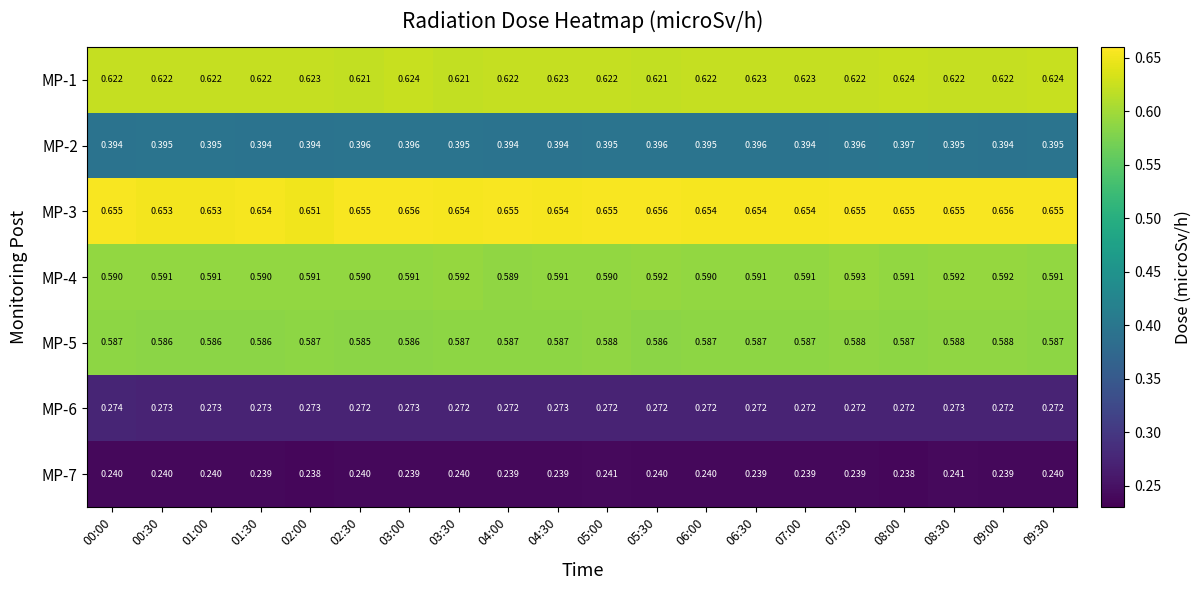

Reading left to right, what are all the values shown in this chart?

MP-1: 00:00=0.6	00:30=0.6	01:00=0.6	01:30=0.6	02:00=0.6	02:30=0.6	03:00=0.6	03:30=0.6	04:00=0.6	04:30=0.6	05:00=0.6	05:30=0.6	06:00=0.6	06:30=0.6	07:00=0.6	07:30=0.6	08:00=0.6	08:30=0.6	09:00=0.6	09:30=0.6
MP-2: 00:00=0.4	00:30=0.4	01:00=0.4	01:30=0.4	02:00=0.4	02:30=0.4	03:00=0.4	03:30=0.4	04:00=0.4	04:30=0.4	05:00=0.4	05:30=0.4	06:00=0.4	06:30=0.4	07:00=0.4	07:30=0.4	08:00=0.4	08:30=0.4	09:00=0.4	09:30=0.4
MP-3: 00:00=0.7	00:30=0.7	01:00=0.7	01:30=0.7	02:00=0.7	02:30=0.7	03:00=0.7	03:30=0.7	04:00=0.7	04:30=0.7	05:00=0.7	05:30=0.7	06:00=0.7	06:30=0.7	07:00=0.7	07:30=0.7	08:00=0.7	08:30=0.7	09:00=0.7	09:30=0.7
MP-4: 00:00=0.6	00:30=0.6	01:00=0.6	01:30=0.6	02:00=0.6	02:30=0.6	03:00=0.6	03:30=0.6	04:00=0.6	04:30=0.6	05:00=0.6	05:30=0.6	06:00=0.6	06:30=0.6	07:00=0.6	07:30=0.6	08:00=0.6	08:30=0.6	09:00=0.6	09:30=0.6
MP-5: 00:00=0.6	00:30=0.6	01:00=0.6	01:30=0.6	02:00=0.6	02:30=0.6	03:00=0.6	03:30=0.6	04:00=0.6	04:30=0.6	05:00=0.6	05:30=0.6	06:00=0.6	06:30=0.6	07:00=0.6	07:30=0.6	08:00=0.6	08:30=0.6	09:00=0.6	09:30=0.6
MP-6: 00:00=0.3	00:30=0.3	01:00=0.3	01:30=0.3	02:00=0.3	02:30=0.3	03:00=0.3	03:30=0.3	04:00=0.3	04:30=0.3	05:00=0.3	05:30=0.3	06:00=0.3	06:30=0.3	07:00=0.3	07:30=0.3	08:00=0.3	08:30=0.3	09:00=0.3	09:30=0.3
MP-7: 00:00=0.2	00:30=0.2	01:00=0.2	01:30=0.2	02:00=0.2	02:30=0.2	03:00=0.2	03:30=0.2	04:00=0.2	04:30=0.2	05:00=0.2	05:30=0.2	06:00=0.2	06:30=0.2	07:00=0.2	07:30=0.2	08:00=0.2	08:30=0.2	09:00=0.2	09:30=0.2